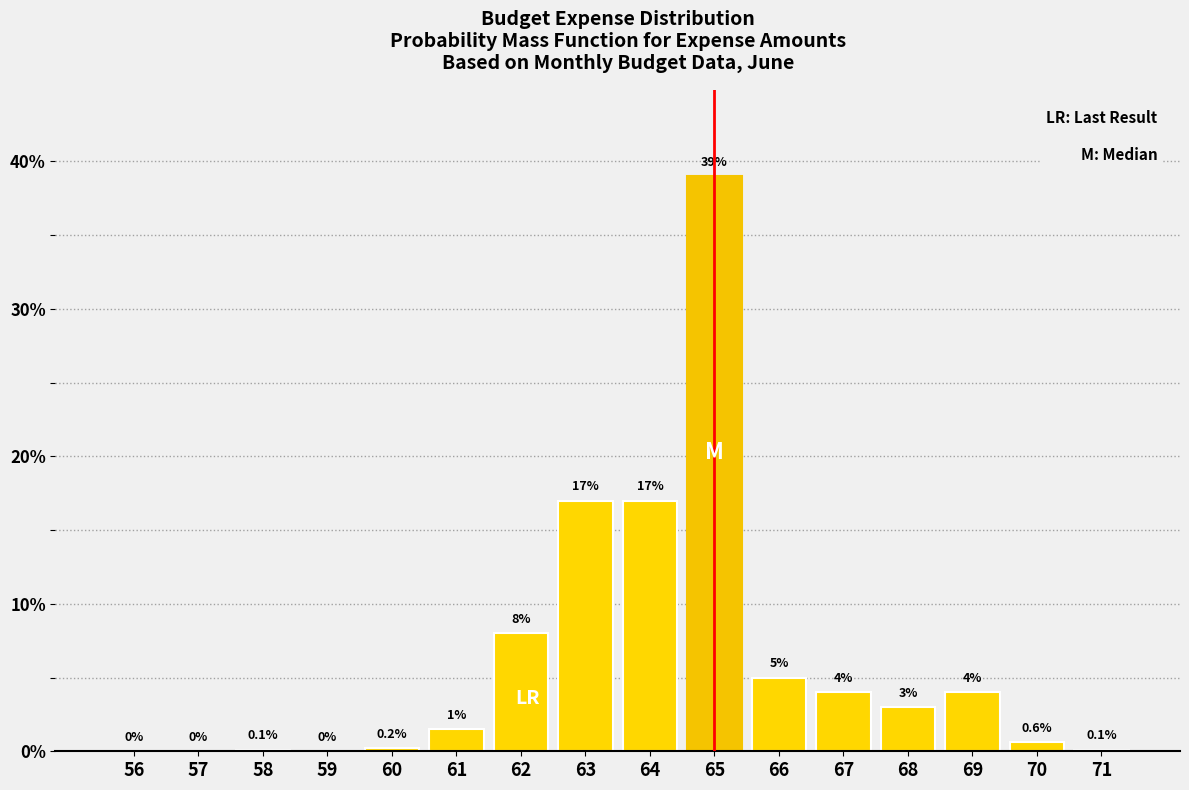

Reading left to right, list all the values displayed in this chart.

56=0.0	57=0.0	58=0.1	59=0.0	60=0.2	61=1.5	62=8.0	63=17.0	64=17.0	65=39.0	66=5.0	67=4.0	68=3.0	69=4.0	70=0.6	71=0.1